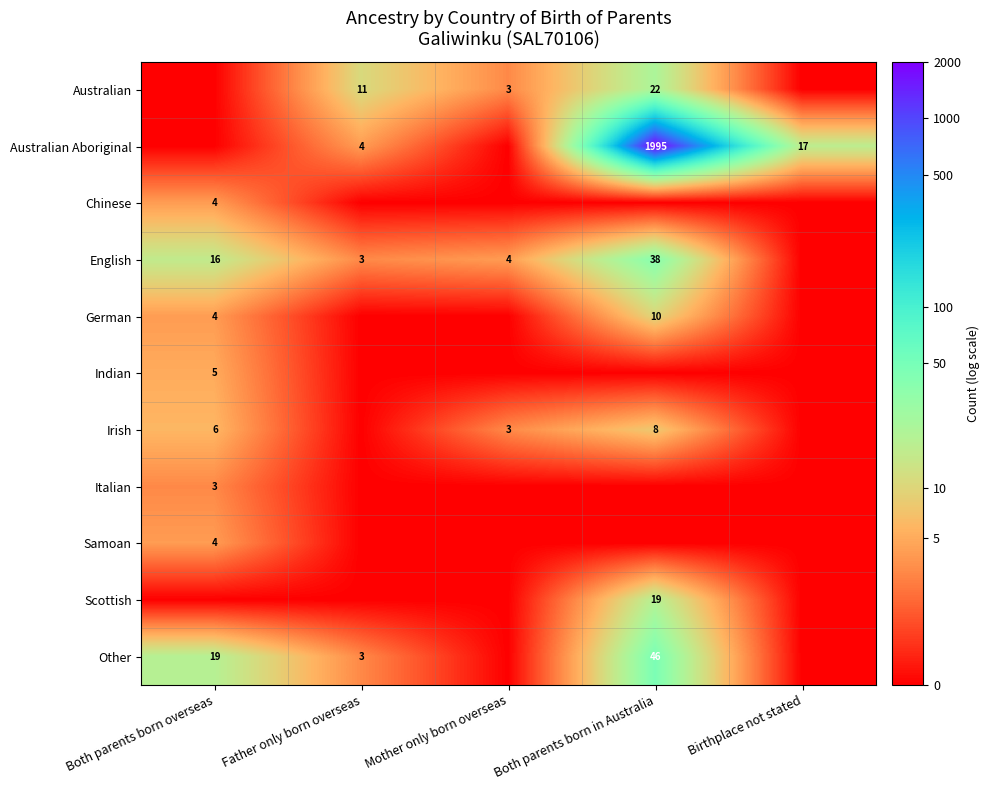

Is it true that English equals 3 at Father only born overseas?

True